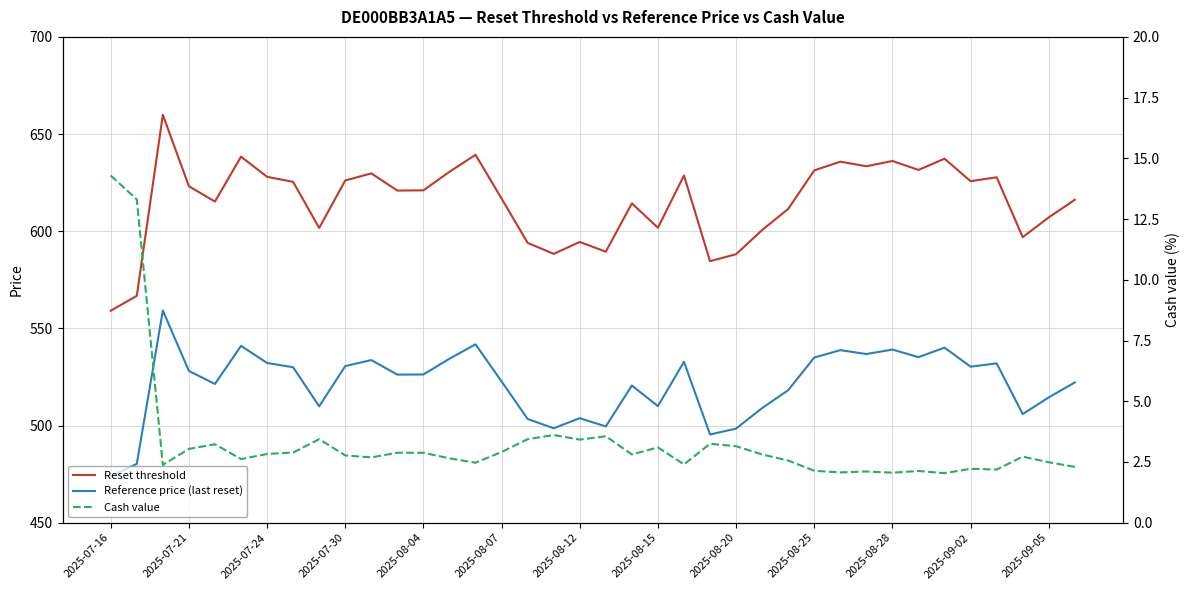

What is the minimum value shown in the chart?

2.0